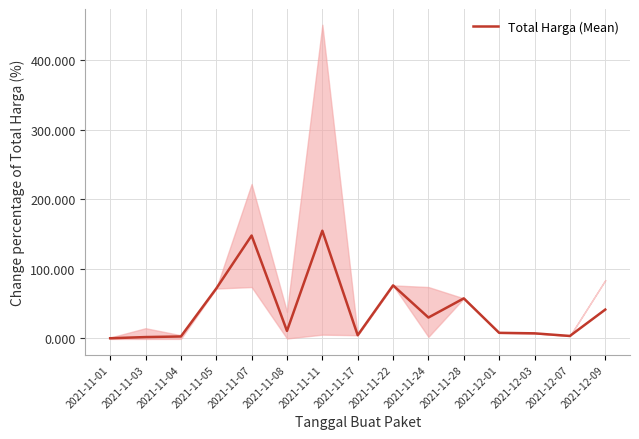

How many lines are shown in the chart?

1